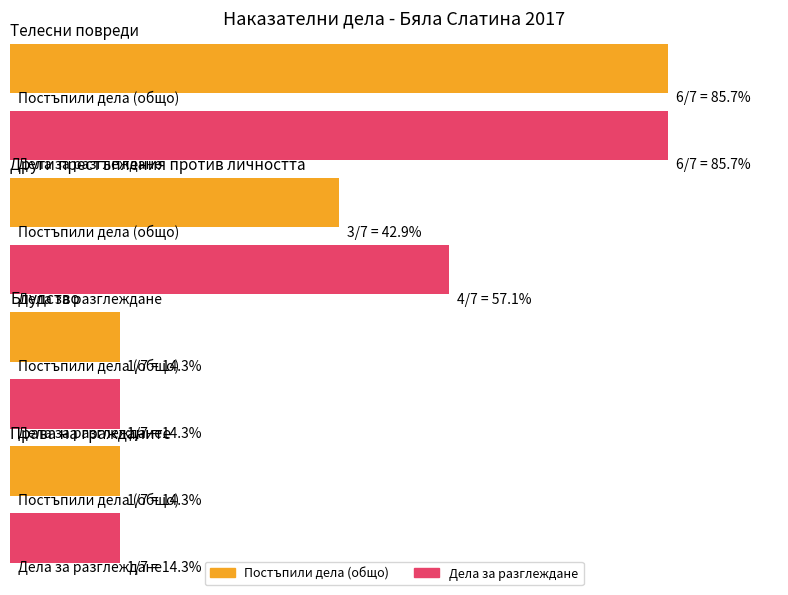

What position from the left is Блудство?

3